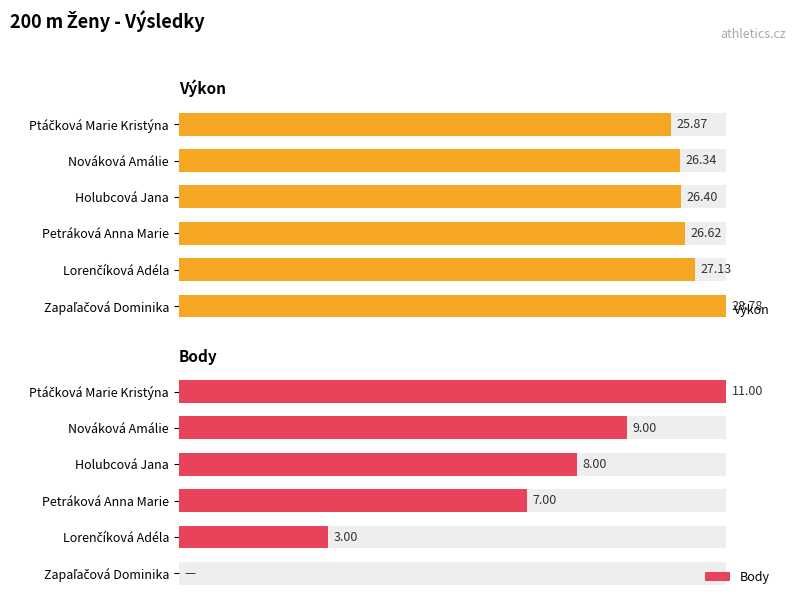

Between Lorenčíková Adéla and Zapaľačová Dominika, which series saw the biggest shift?

Body